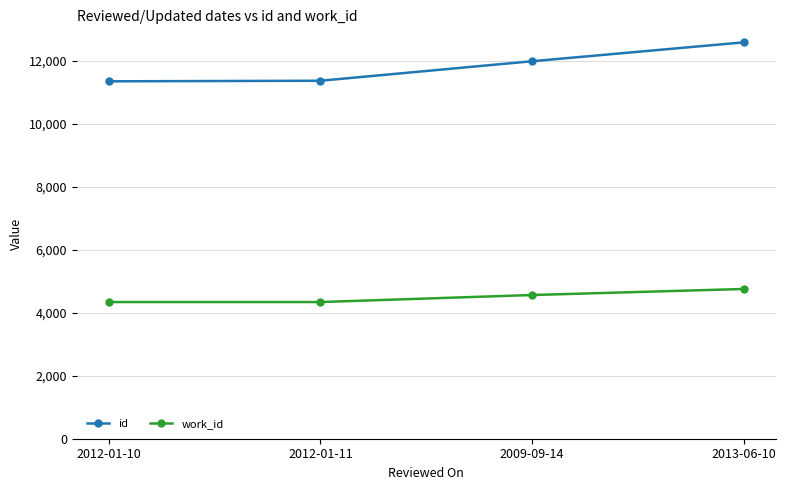

True or false: id and work_id intersect in this chart.

False